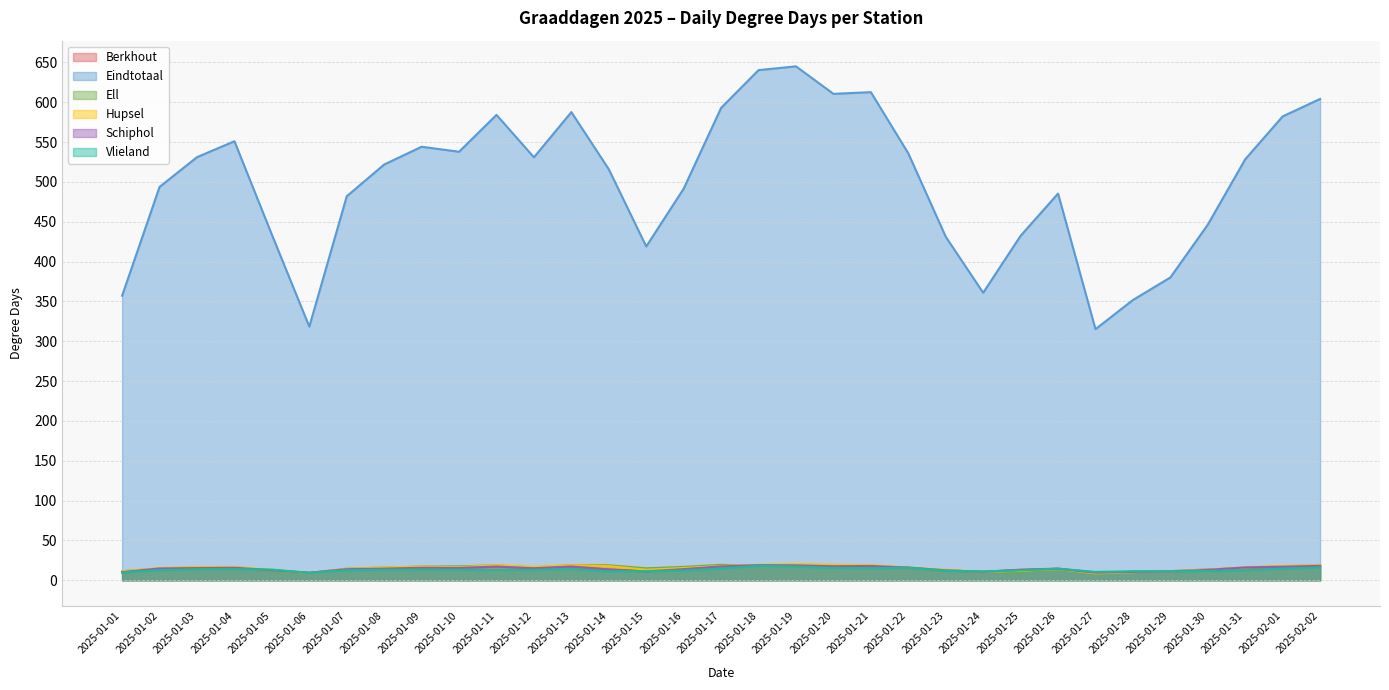

What is the sum of the Schiphol values at 2025-01-10 and 2025-01-28?

26.0